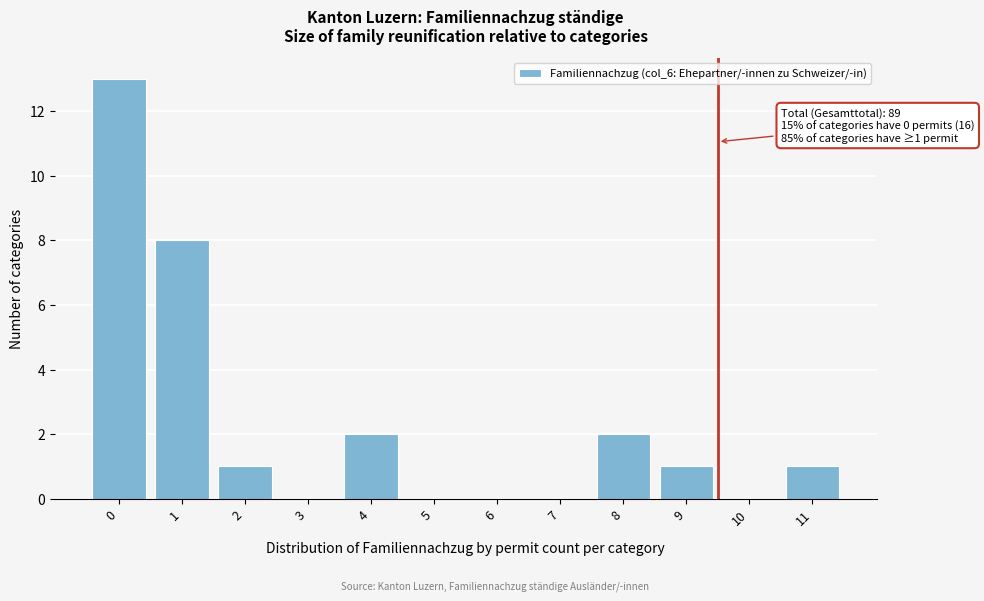

Reading right to left, extract all data points from this chart.

11=1	10=0	9=1	8=2	7=0	6=0	5=0	4=2	3=0	2=1	1=8	0=13